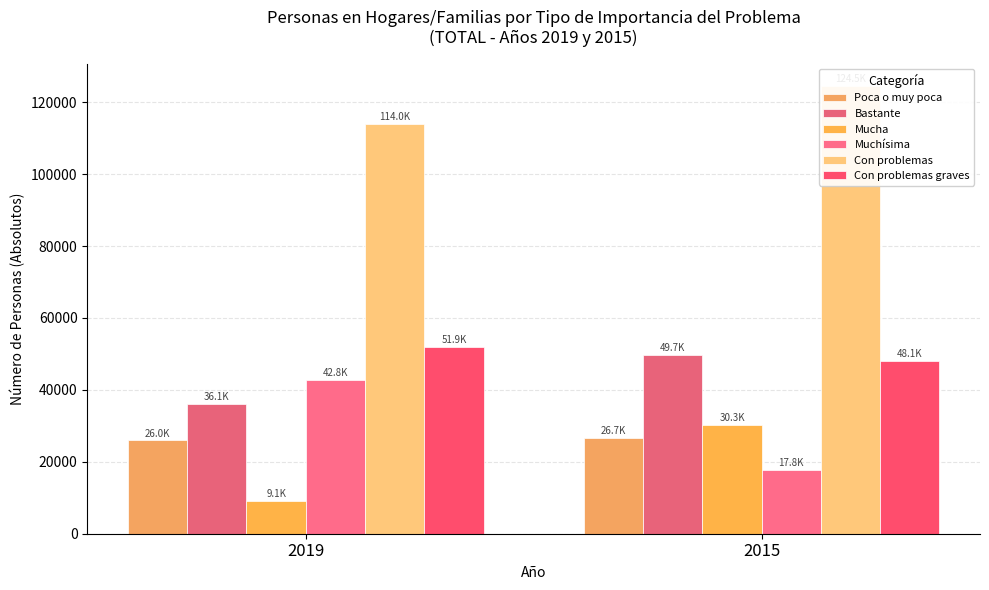

What is the highest value of the Poca o muy poca series?

26706.1